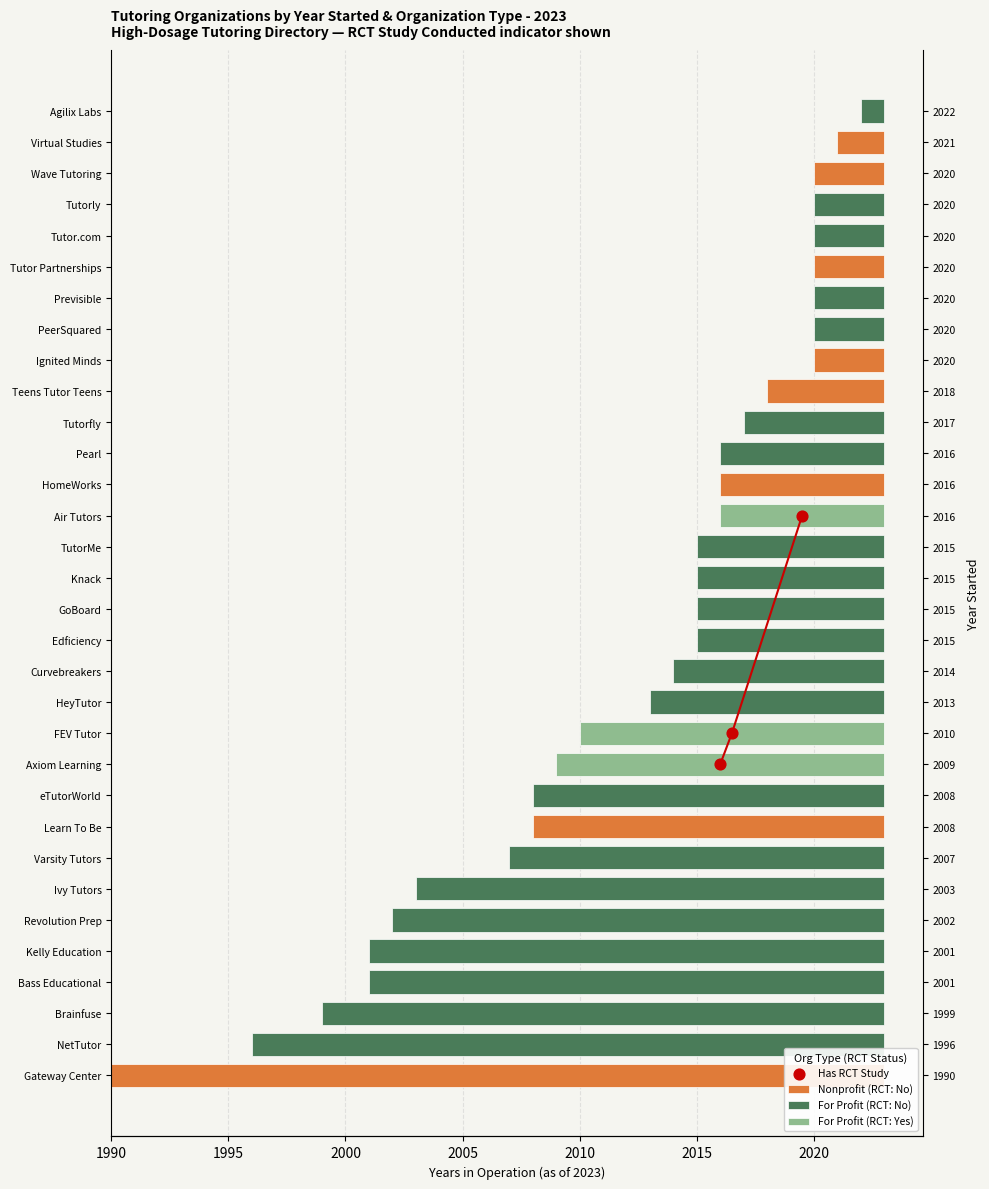

Which has a higher value, 1995 or 1990?

1995